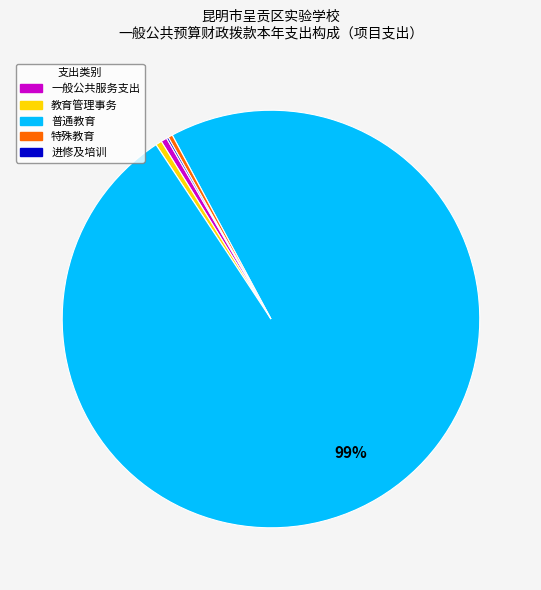

Is there any slice that represents more than half of the pie?

Yes